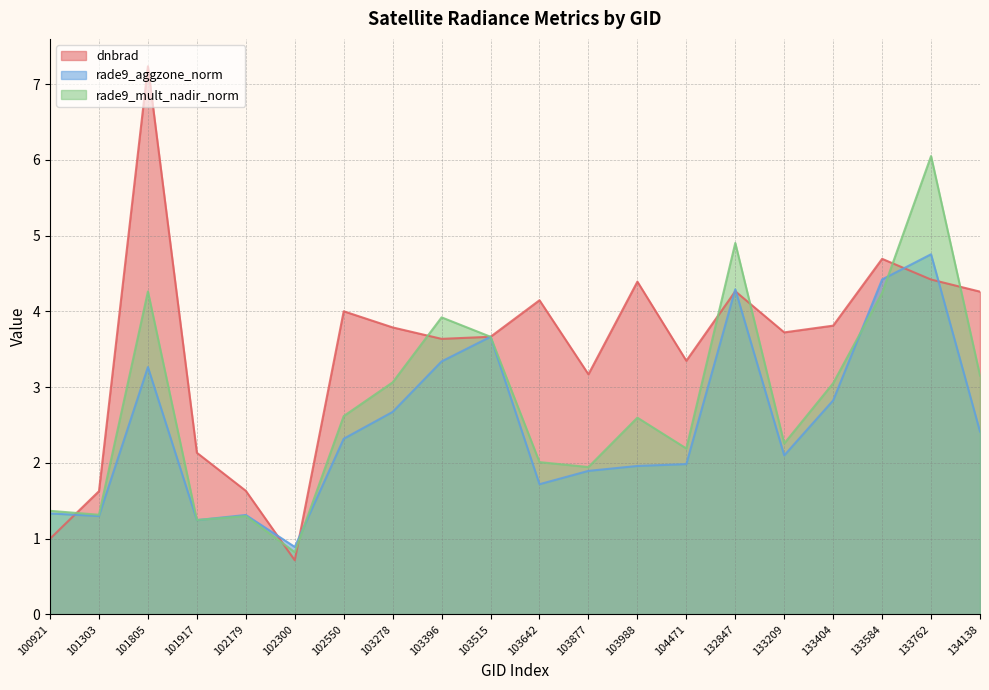

What is the average value of the rade9_aggzone_norm series?

2.5